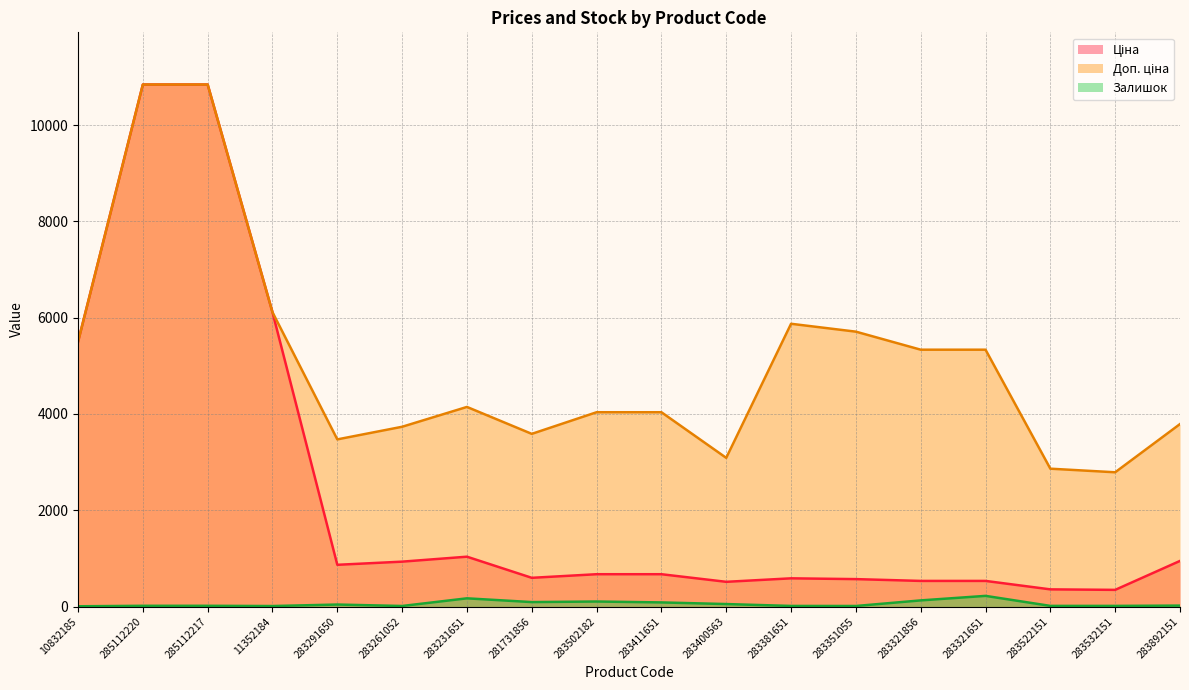

True or false: Ціна and Доп. ціна cross at least once.

False